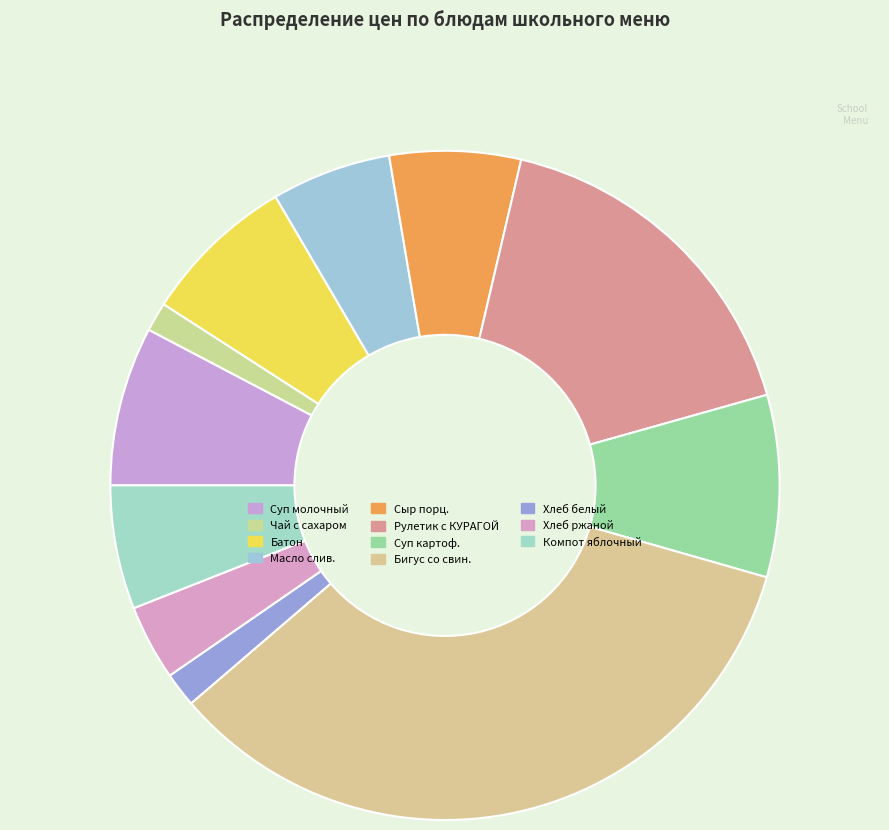

Which category has the biggest portion of the pie?

Бигус со свин.